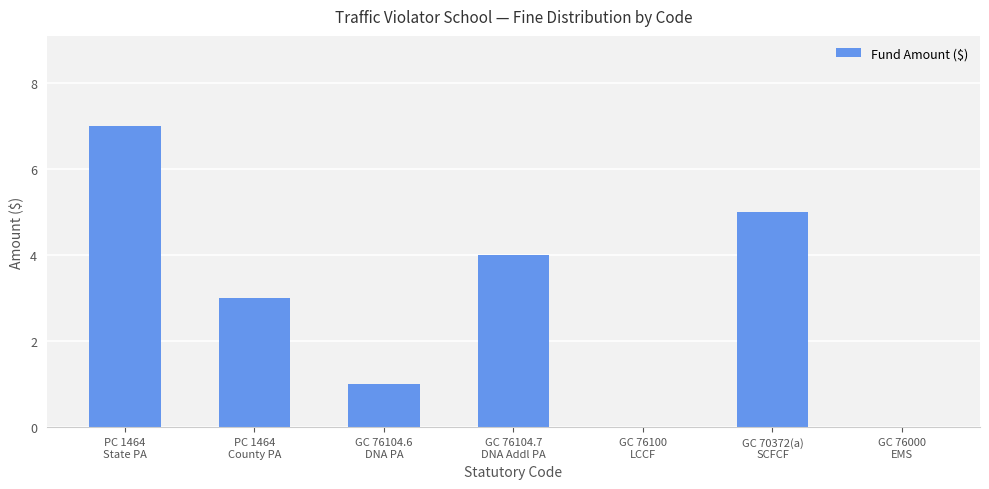

What is the difference between the values at PC 1464
State PA and GC 76104.6
DNA PA?

6